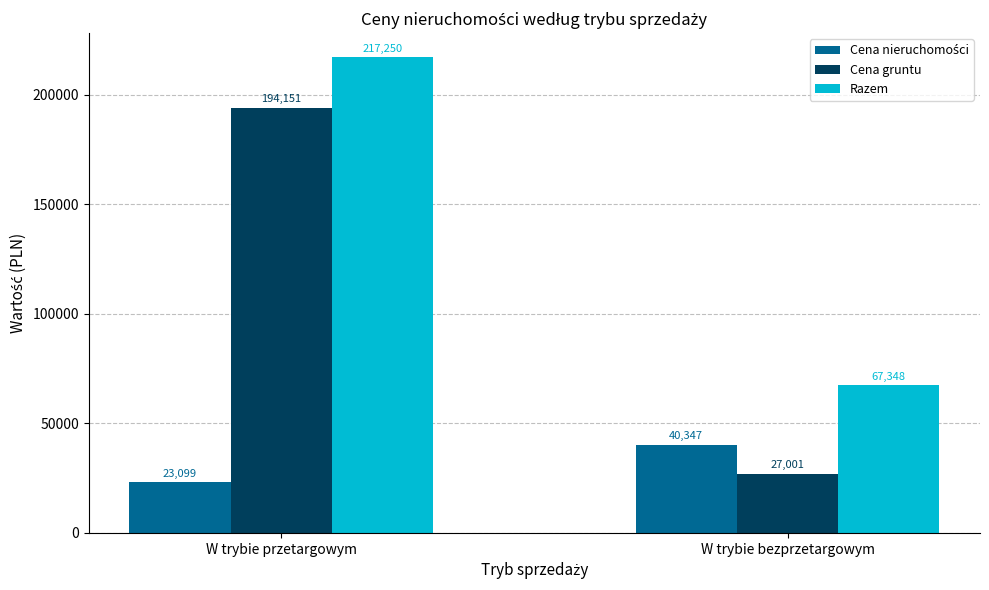

List the labels in order of Razem value, smallest first.

W trybie bezprzetargowym, W trybie przetargowym